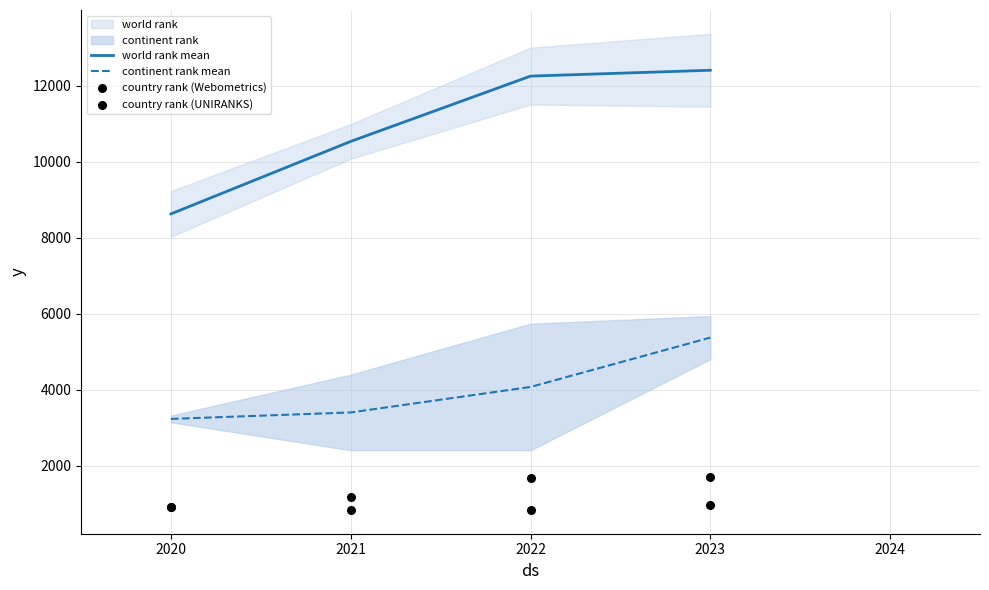

True or false: continent rank mean and world rank mean intersect in this chart.

False